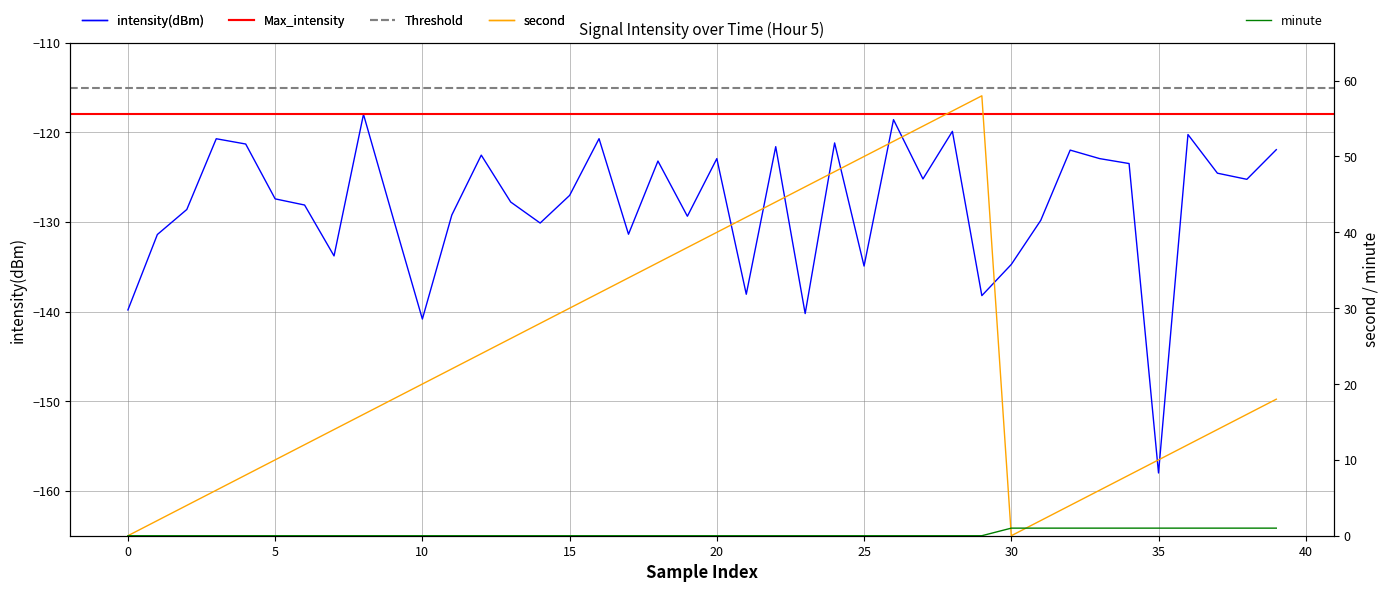

What is the difference between the minute values at 25 and 39?

1.0